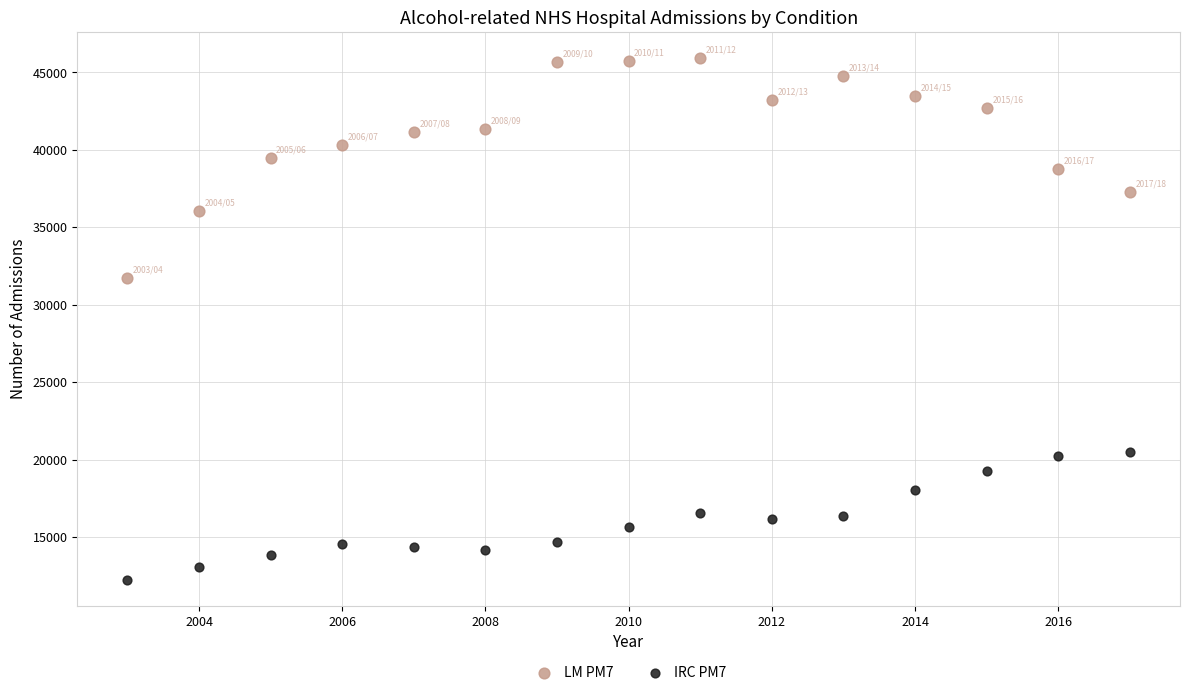

Which series has the widest spread of Y values?

LM PM7